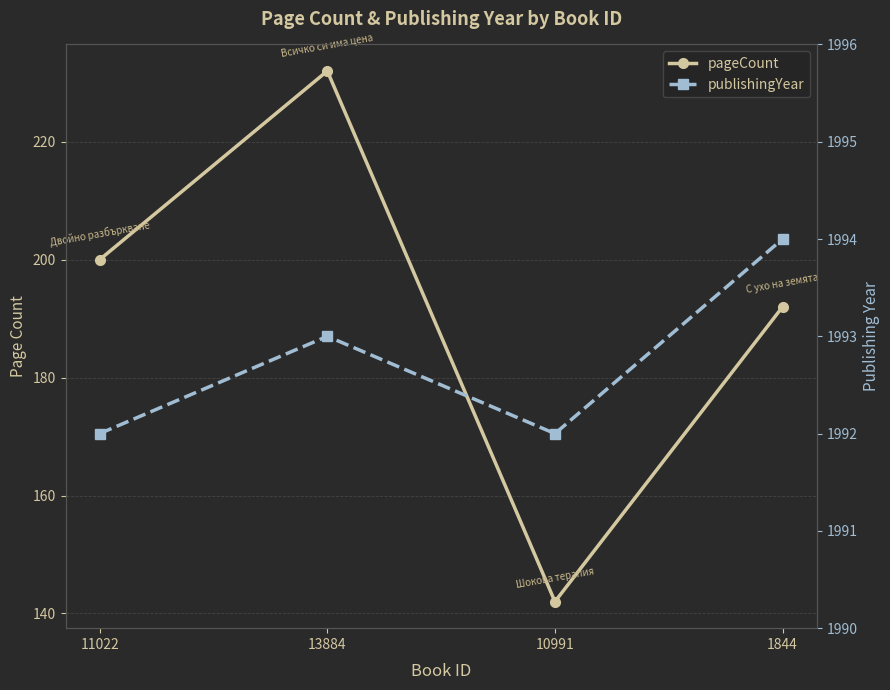

How many interior local peaks does the publishingYear series have?

1